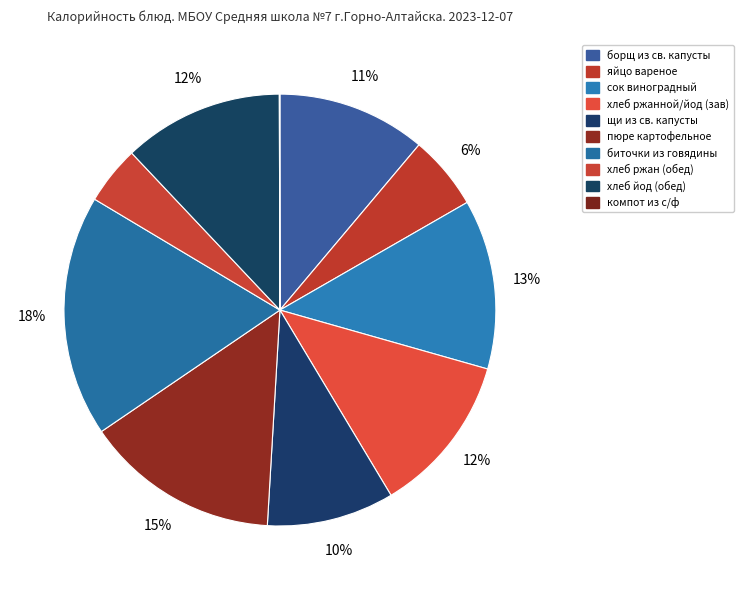

To the nearest percent, what is the average slice percentage?

10%